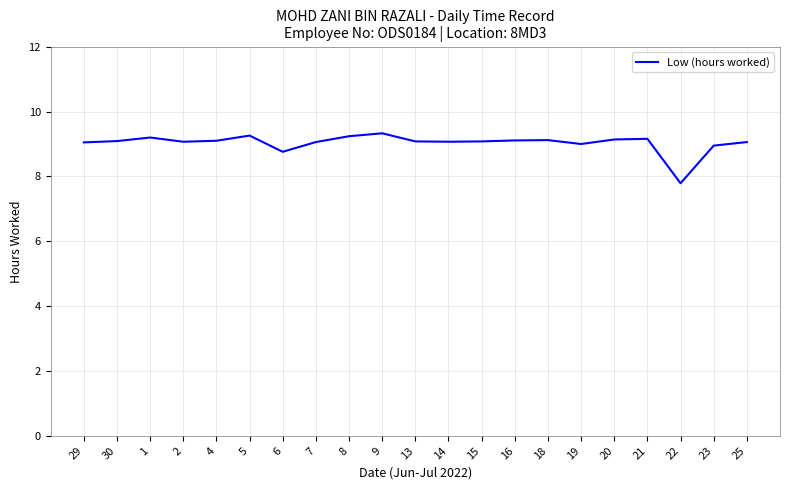

Approximately how many times larger is the value at 5 compared to 19?

1.0